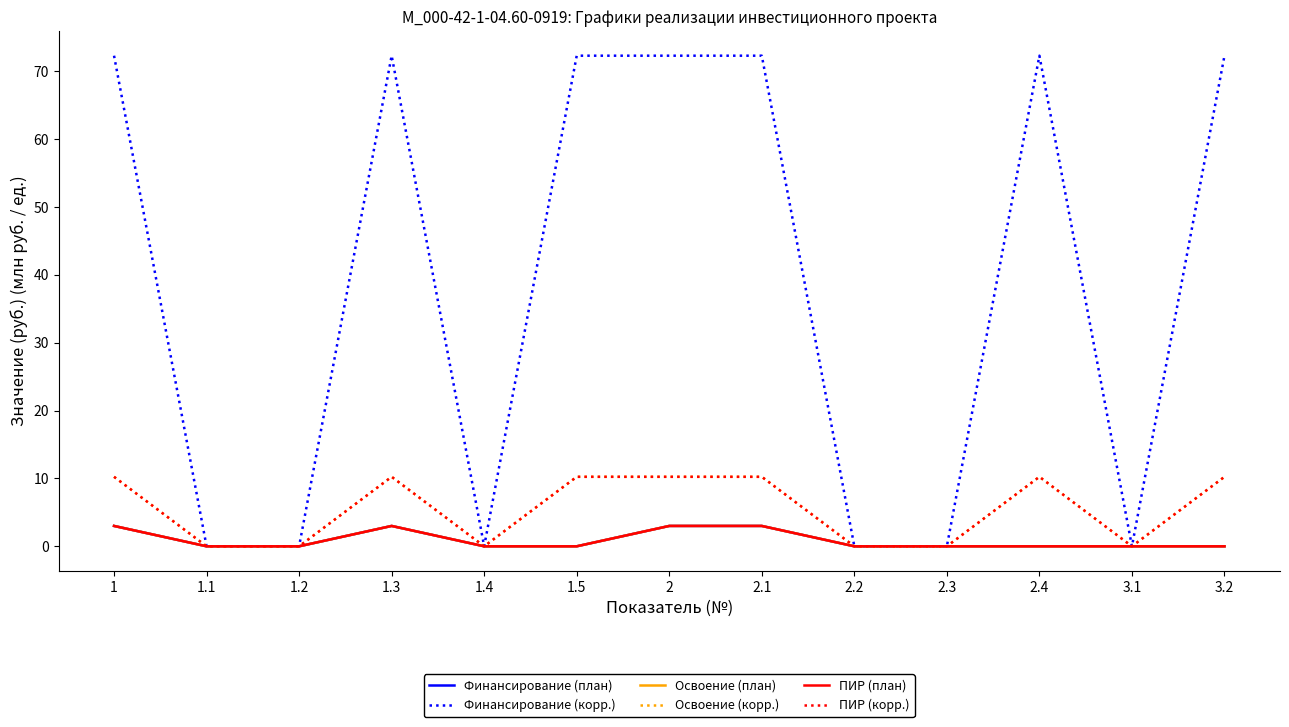

Is this an area chart (filled region under the line)?

No